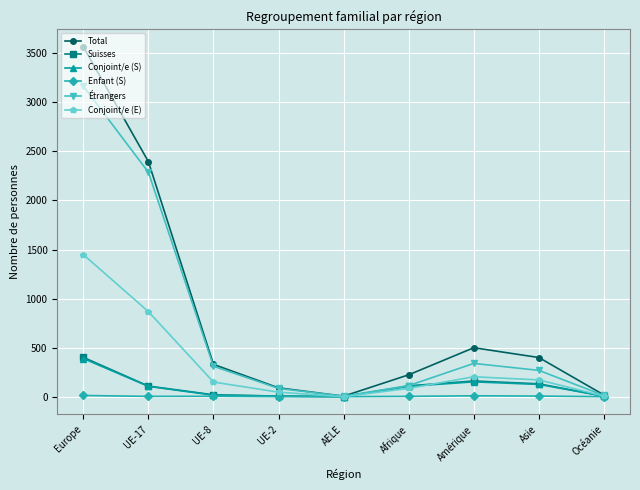

What is the label of the 9th point from the left?

Océanie